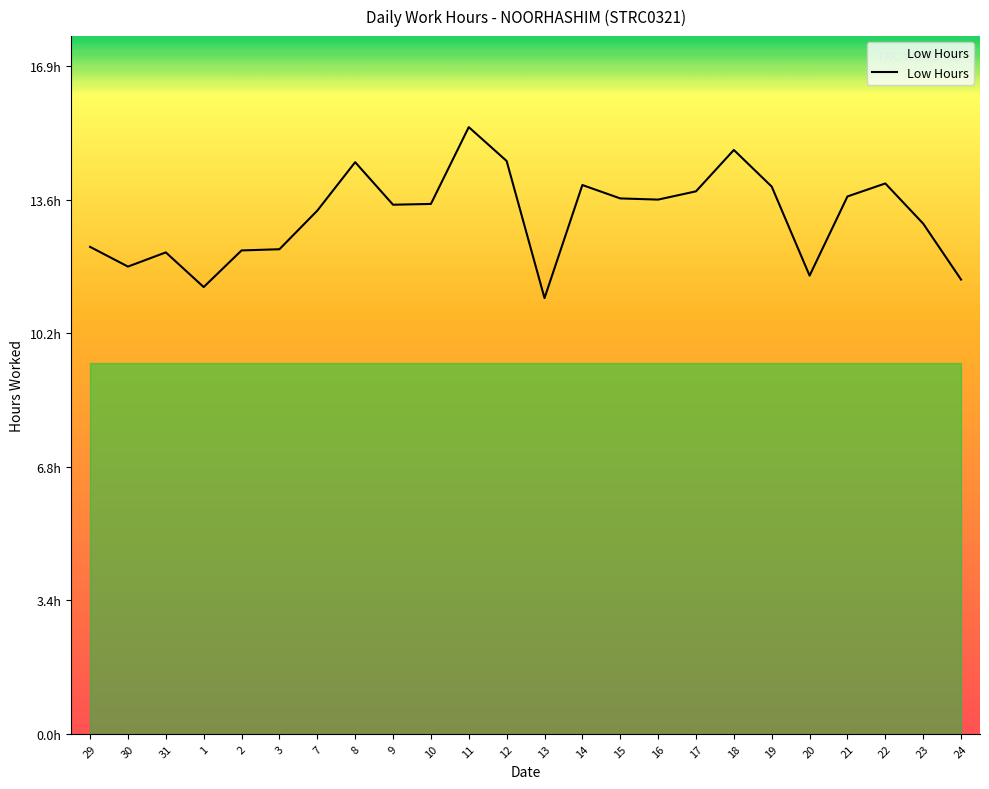

True or false: there are more than 2 points higher than both neighbors.

True